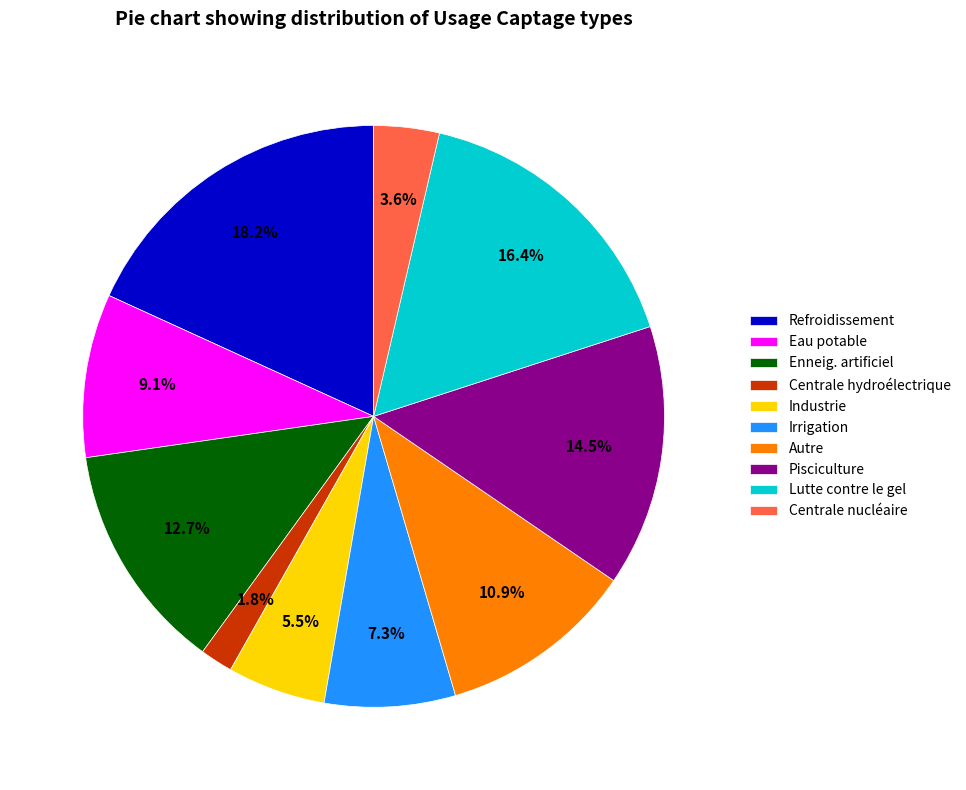

Between Refroidissement and Centrale nucléaire, which is larger?

Refroidissement